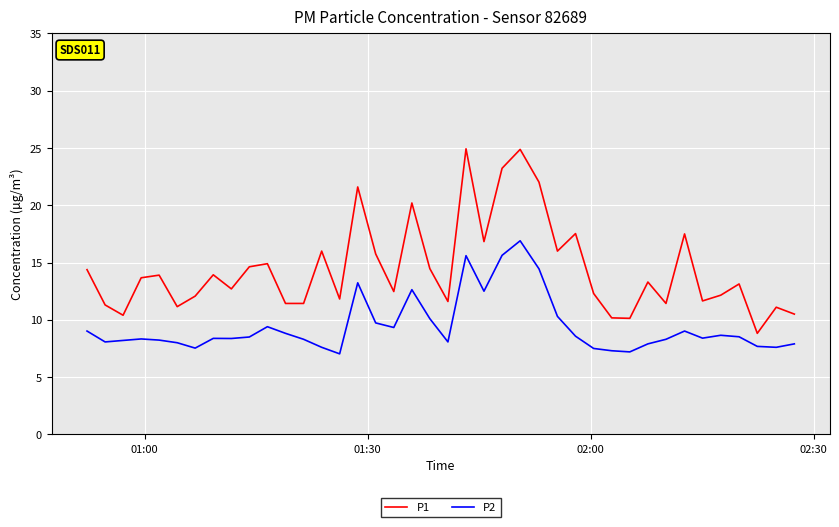

Which series has the largest range (max minus min)?

P1